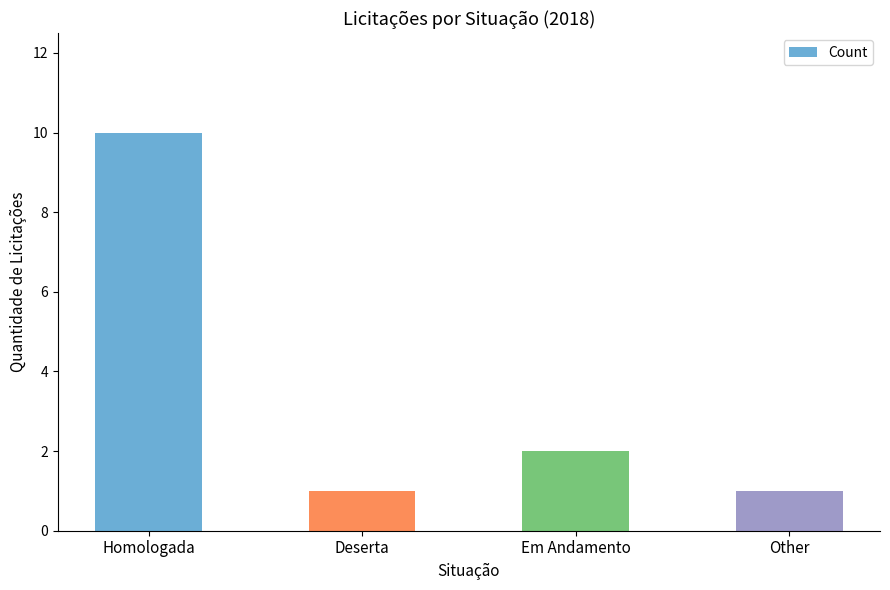

What is the maximum value shown in the chart?

10